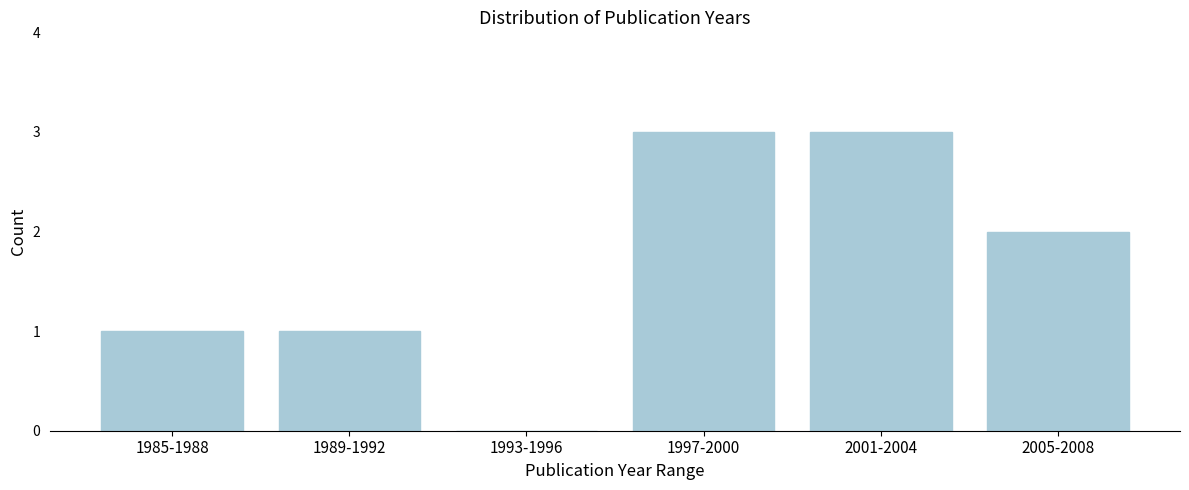

Reading left to right, what are all the values shown in this chart?

1985-1988=1	1989-1992=1	1993-1996=0	1997-2000=3	2001-2004=3	2005-2008=2